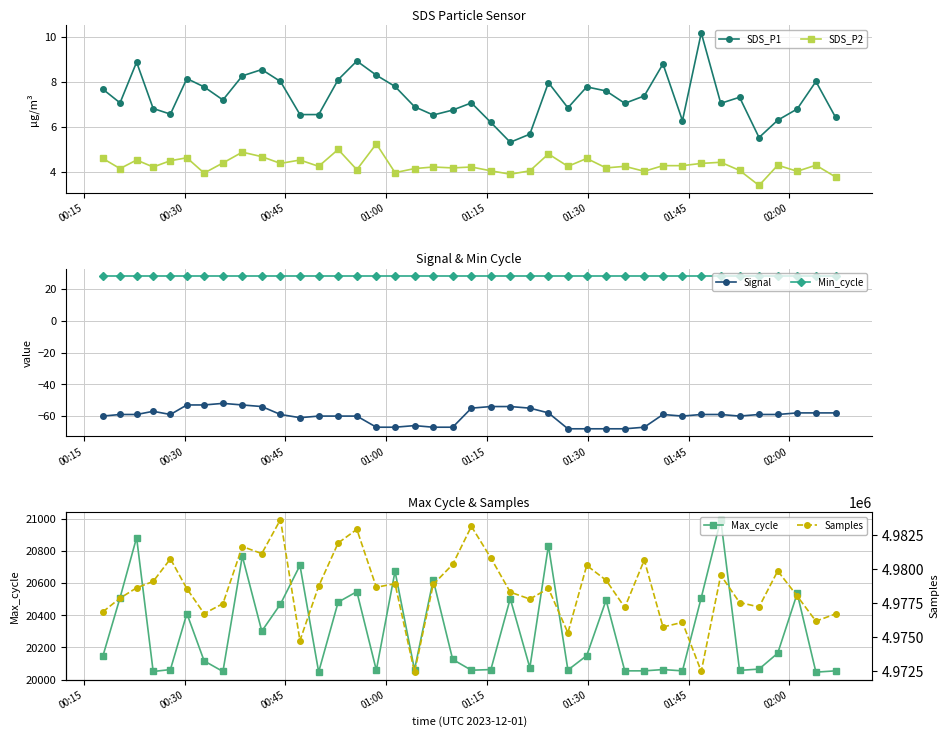

List the series in order of their peak value, lowest first.

Signal, SDS_P2, SDS_P1, Min_cycle, Max_cycle, Samples